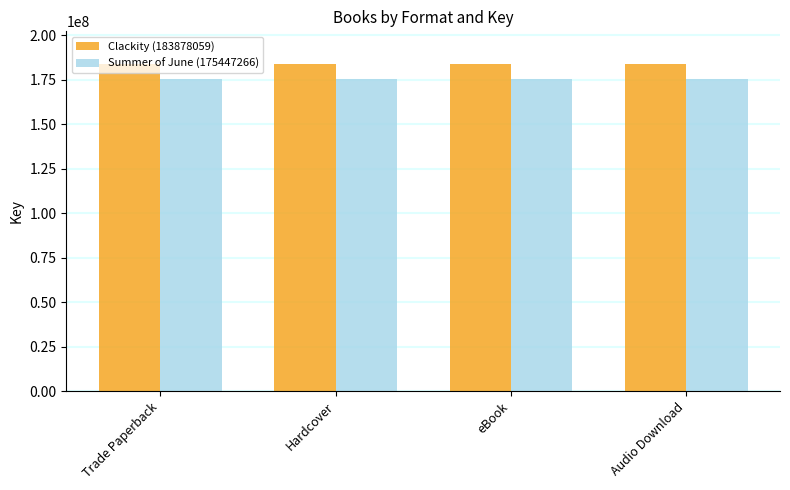

What is the minimum value for Clackity (183878059)?

183878059